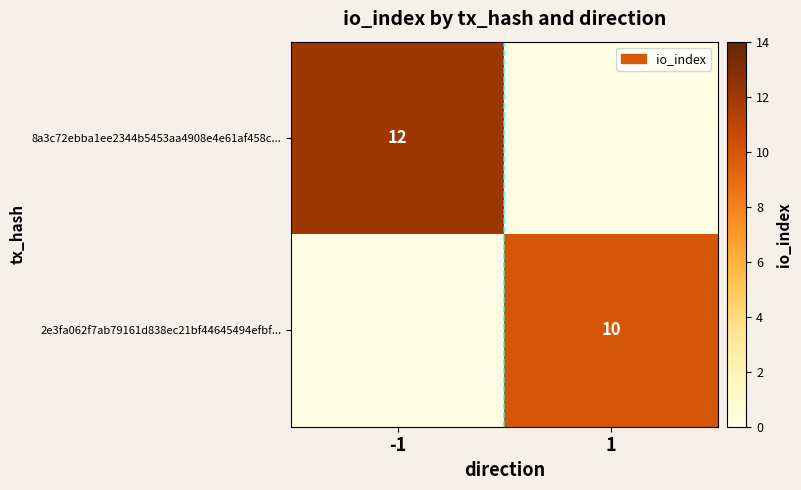

The value of 8a3c72ebba1ee2344b5453aa4908e4e61af458c... at -1 is 20. True or false?

False